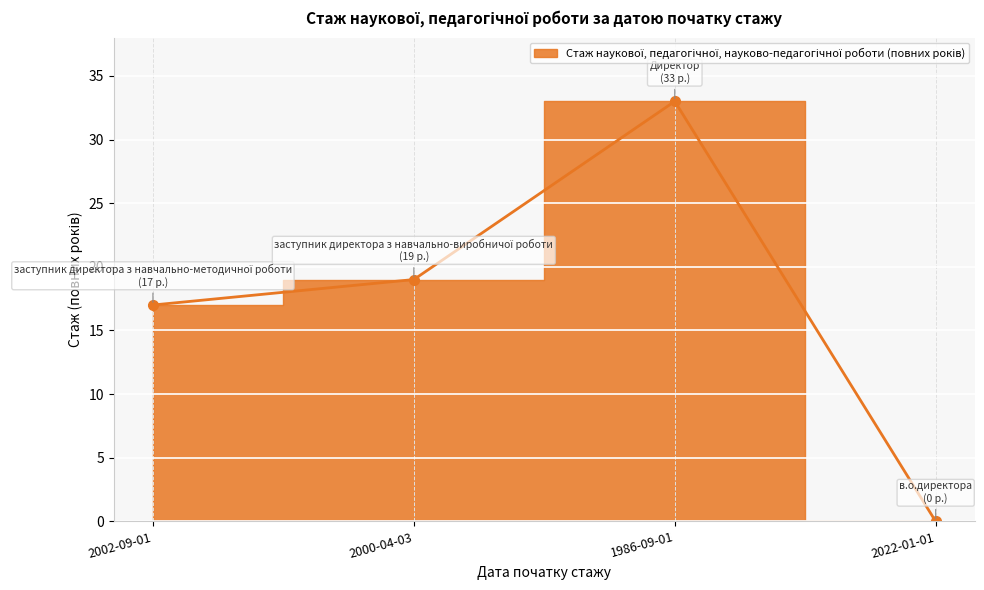

How many positive values are there?

3